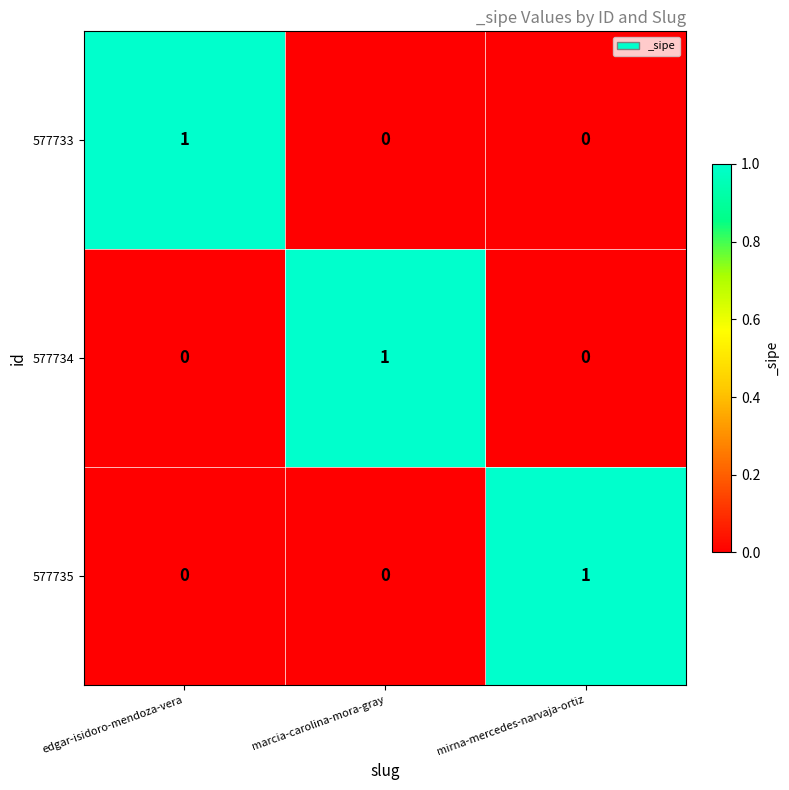

Reading right to left, what are all the values shown in this chart?

577733: 0	0	1
577734: 0	1	0
577735: 1	0	0